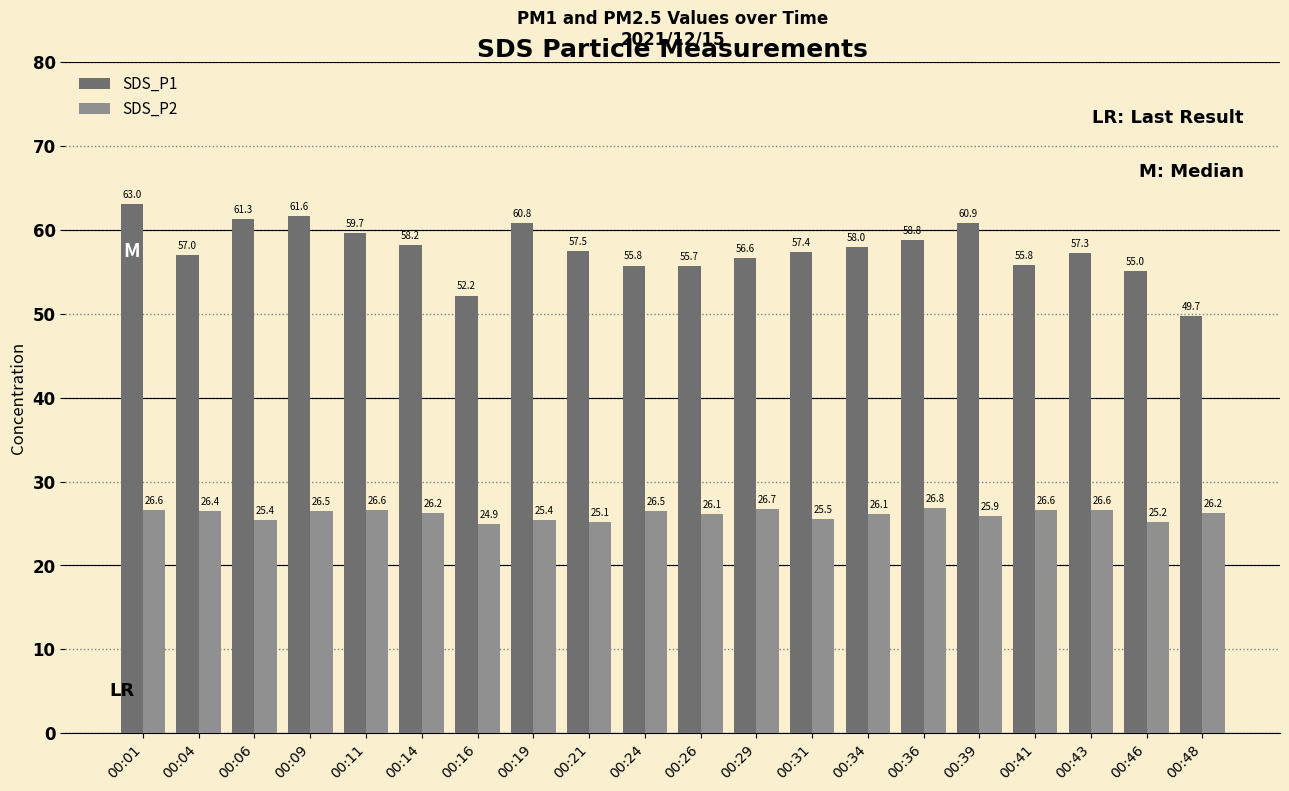

What is the difference between the maximum and minimum values in the SDS_P2 series?

1.9